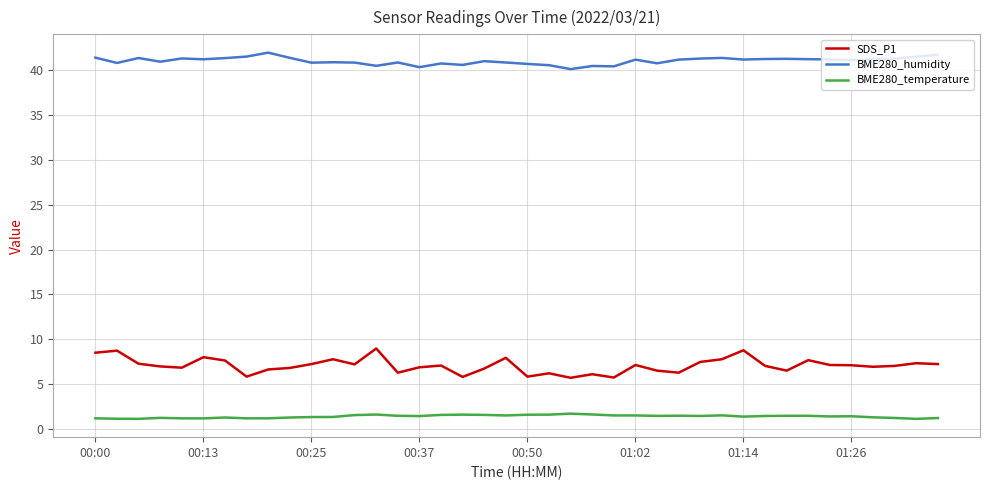

True or false: BME280_humidity and BME280_temperature cross at least once.

False